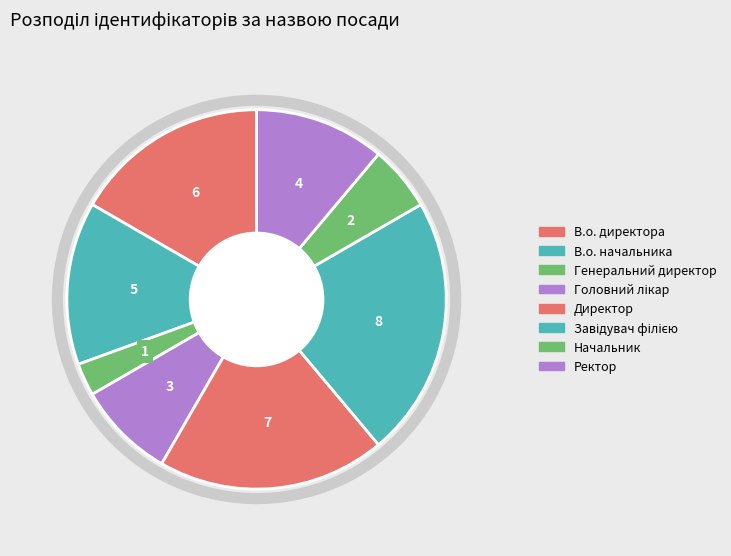

To the nearest percent, what percentage of the pie is В.о. начальника?

14%